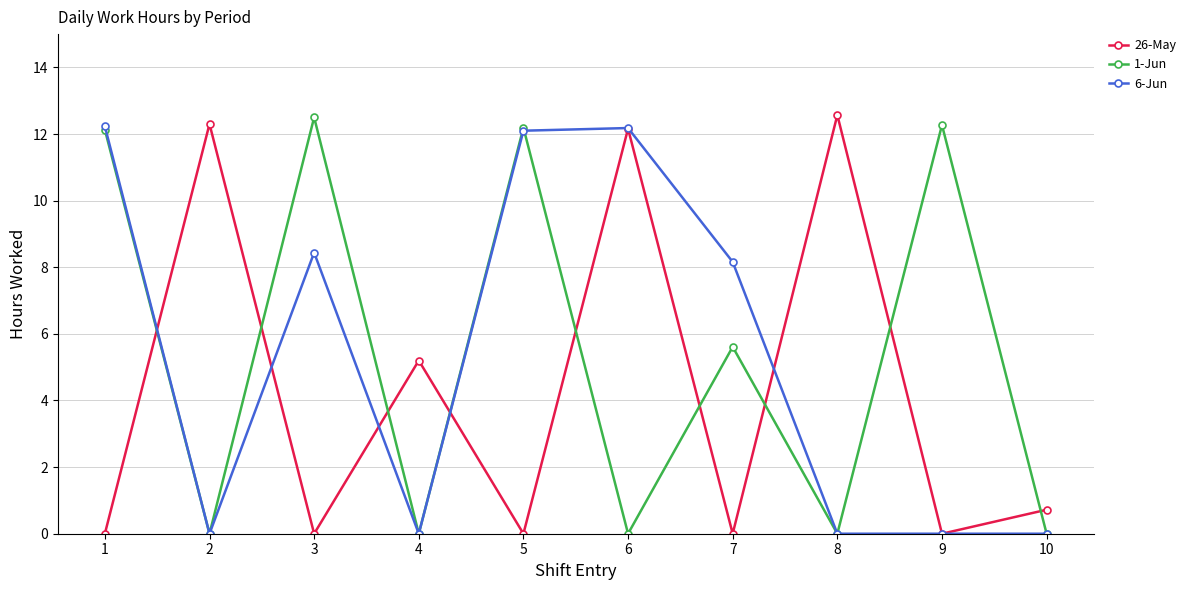

Is the value of 6-Jun at 4 greater than the value of 26-May at 10?

No